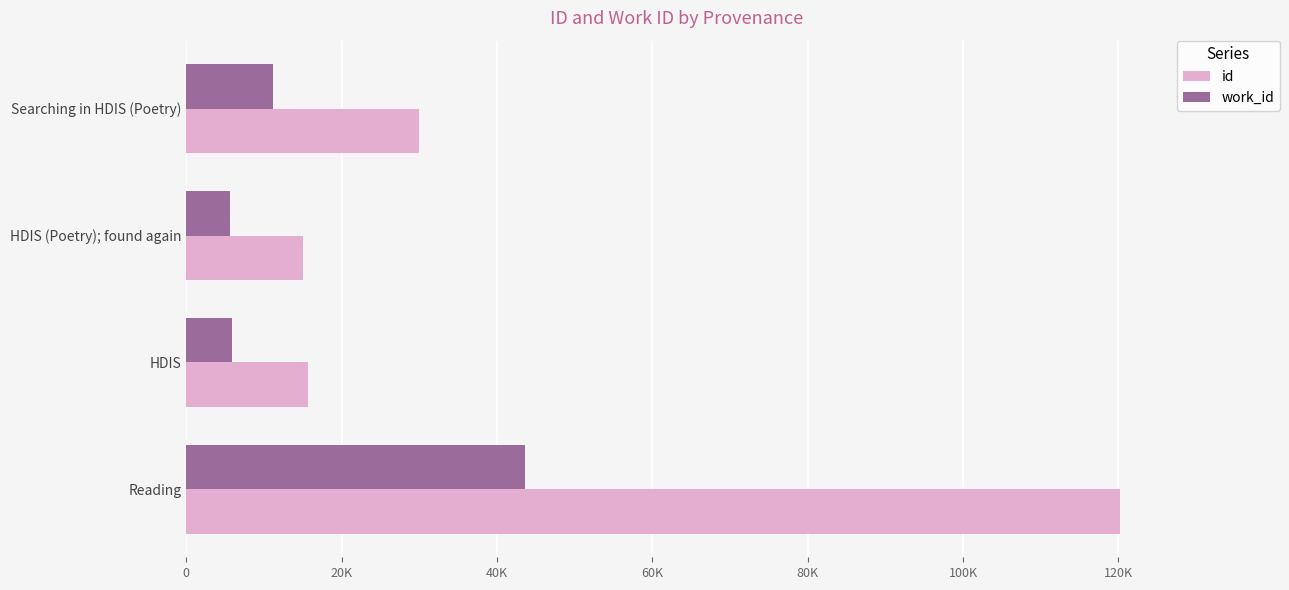

What are all the series names shown in the legend?

id, work_id